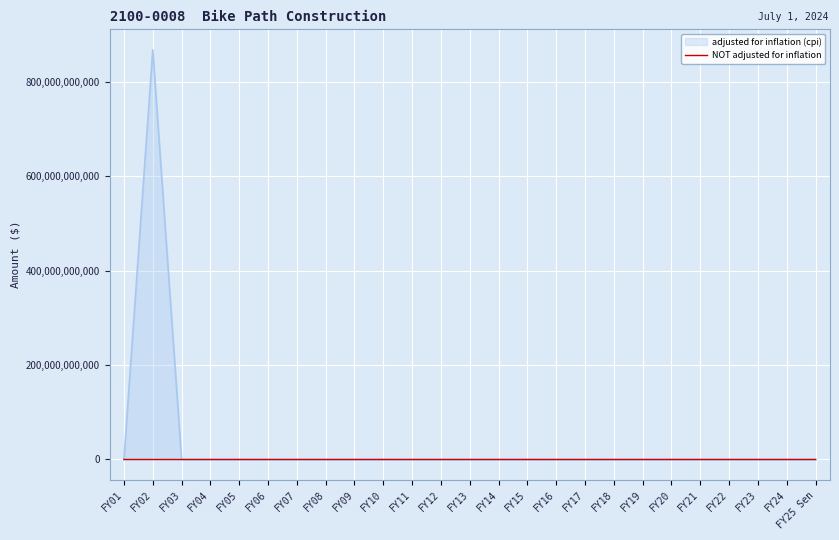

At which category is the sum across all series the highest?

FY02